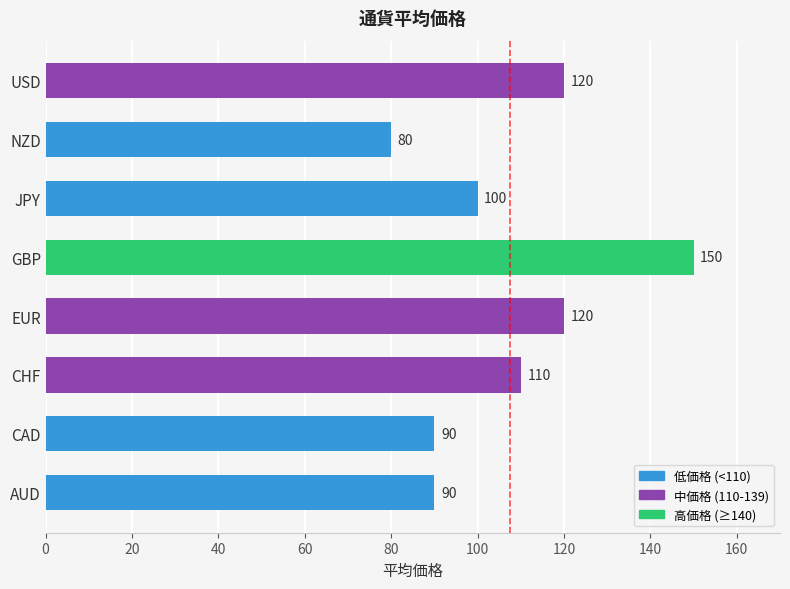

The chart shows a value of 49 at EUR. True or false?

False